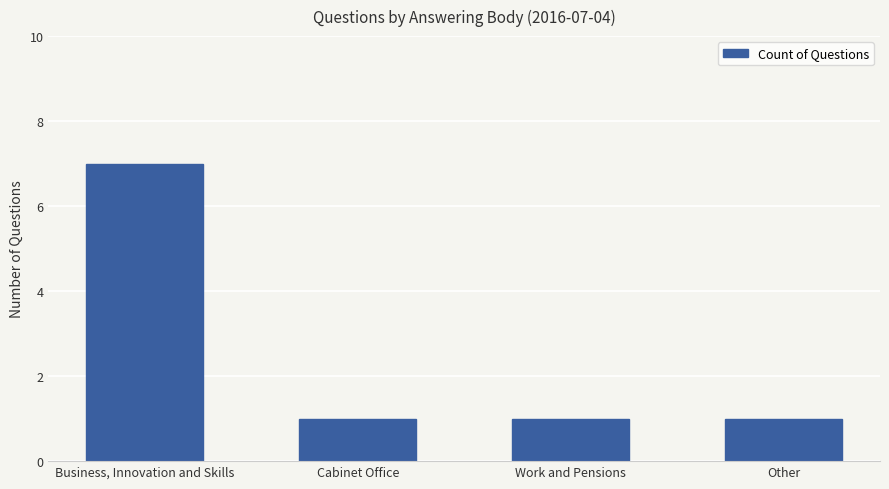

Reading left to right, list all the values displayed in this chart.

7	1	1	1